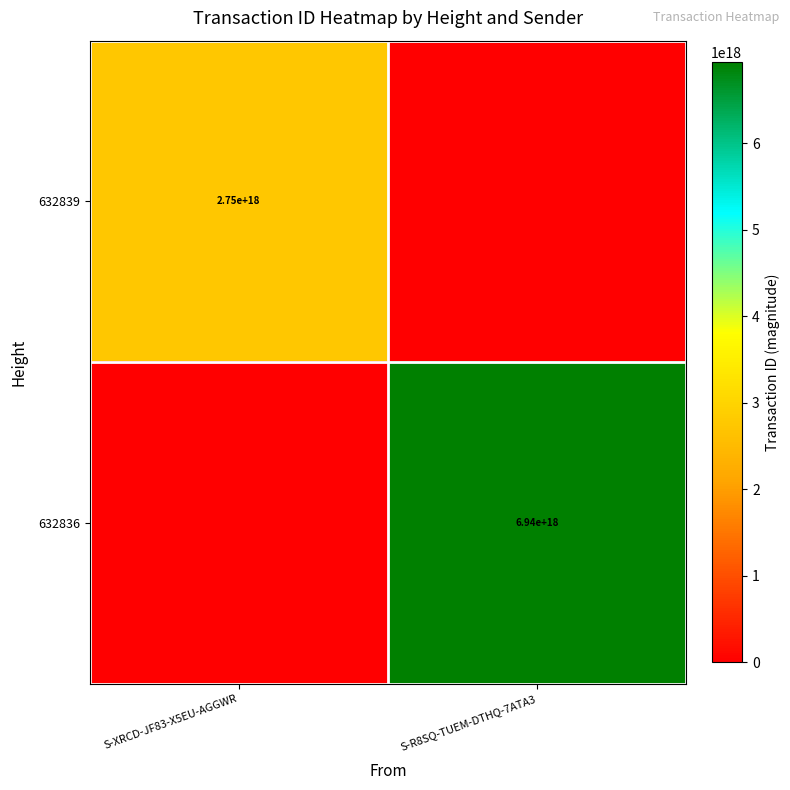

True or false: 632836 has a value of 6940000000000000000 at S-R8SQ-TUEM-DTHQ-7ATA3.

True